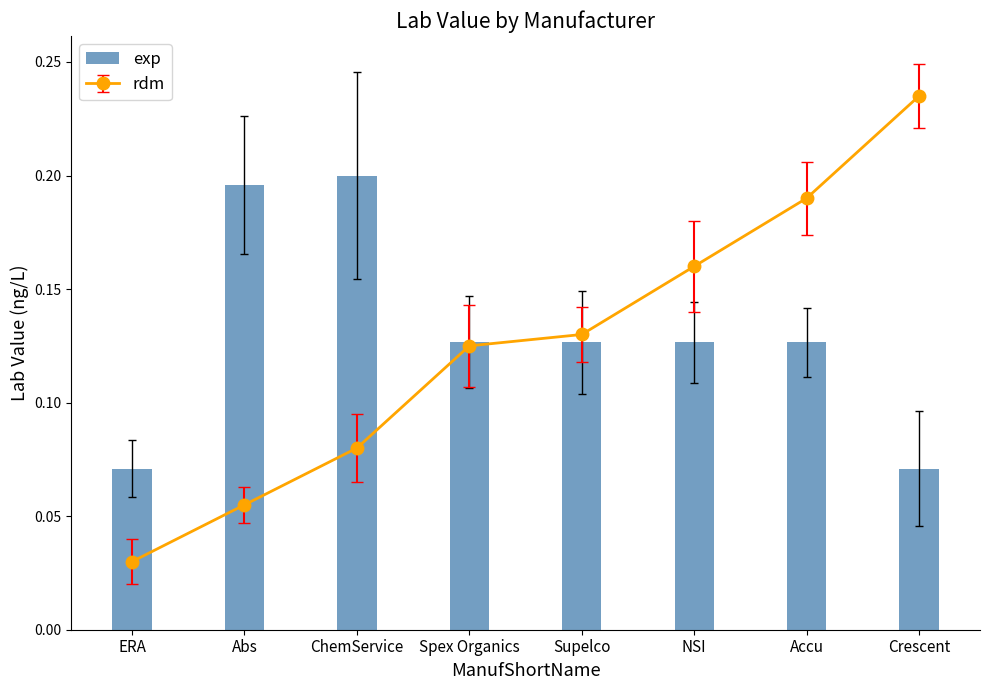

Are the bars grouped side by side (vs. stacked)?

No